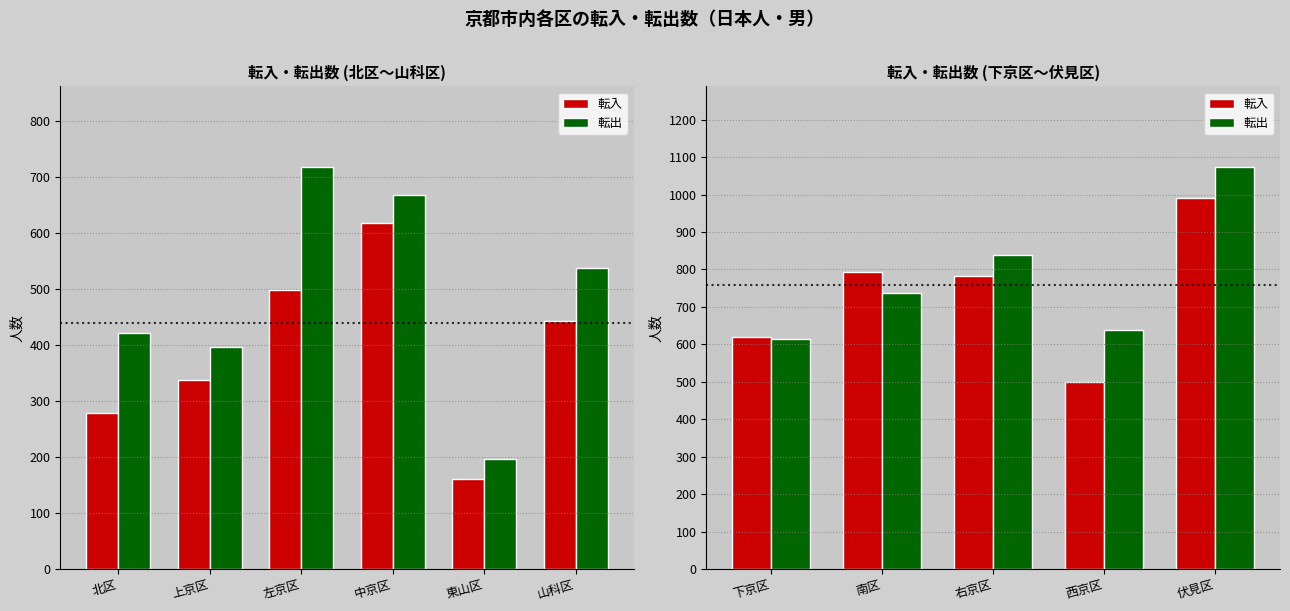

Are the bars horizontal?

No